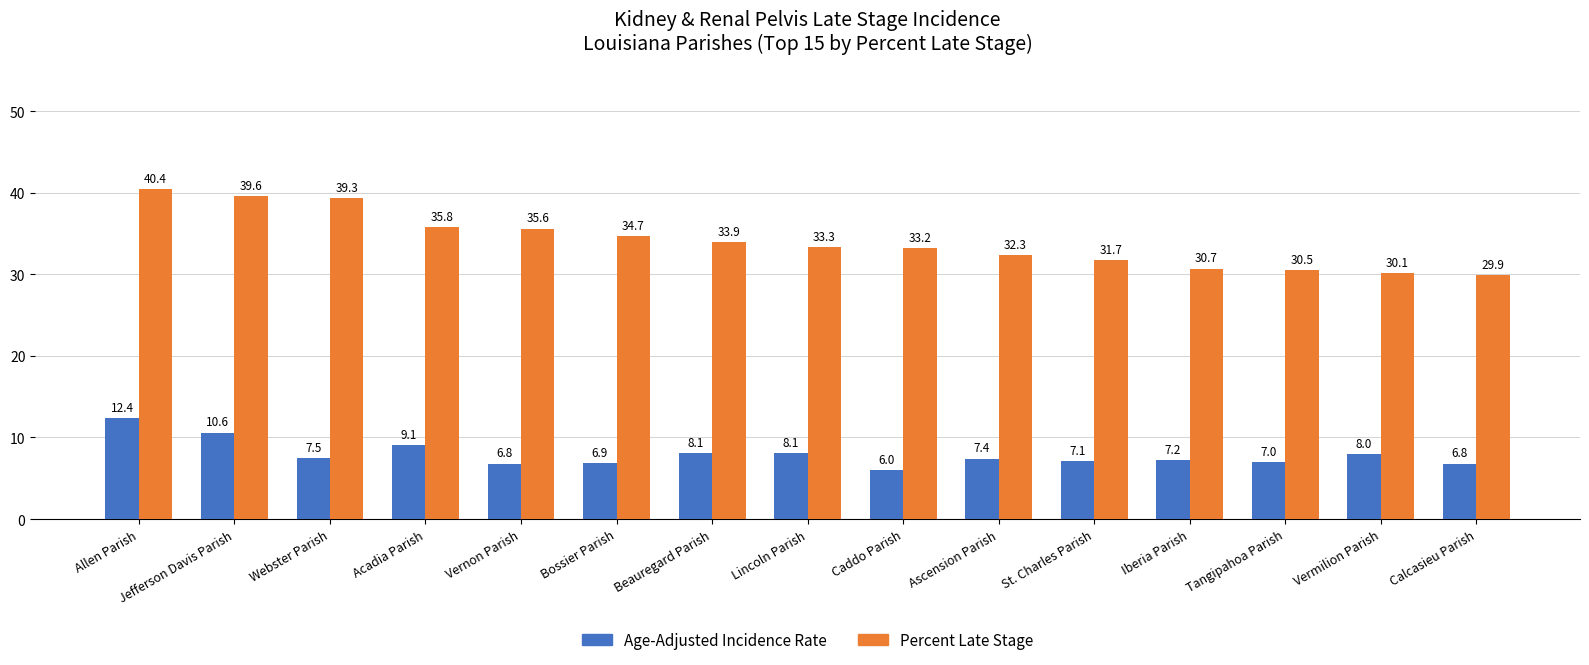

At which label does Percent Late Stage reach its minimum?

Calcasieu Parish